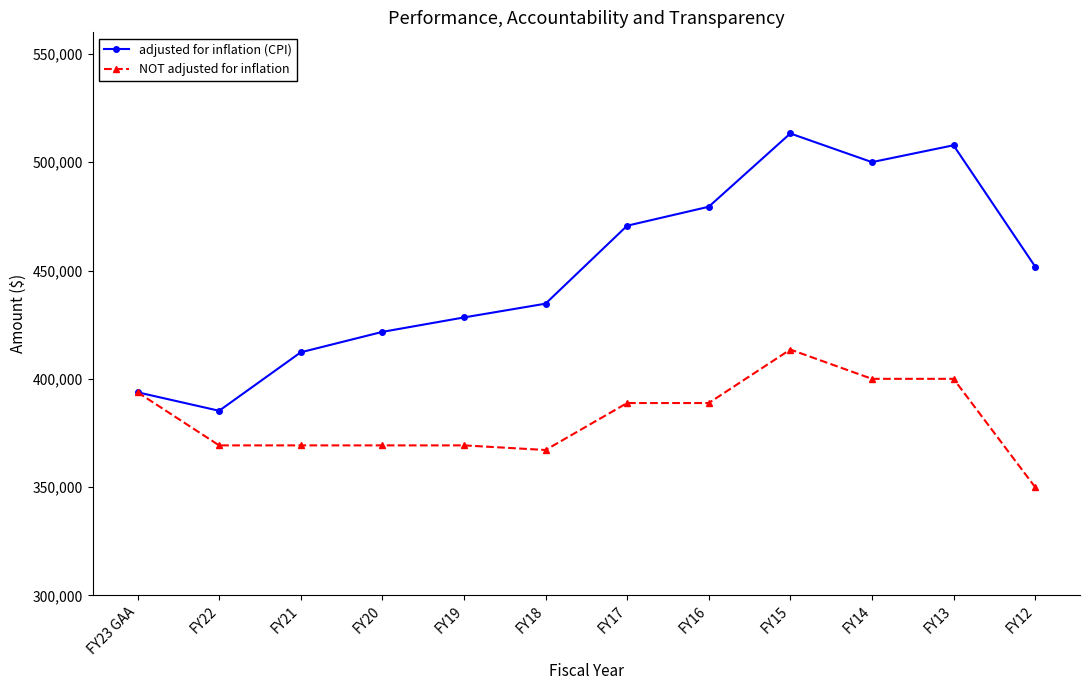

How many lines are shown in the chart?

2